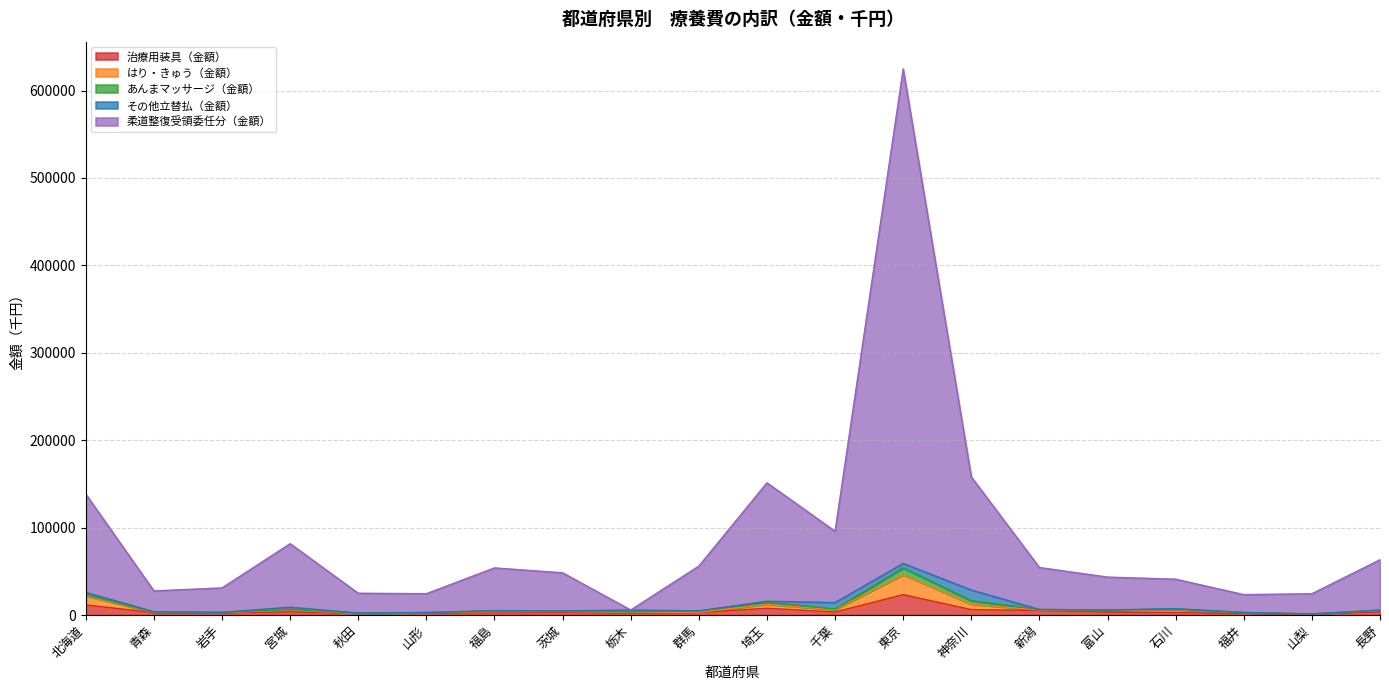

At which category is the sum across all series the highest?

東京